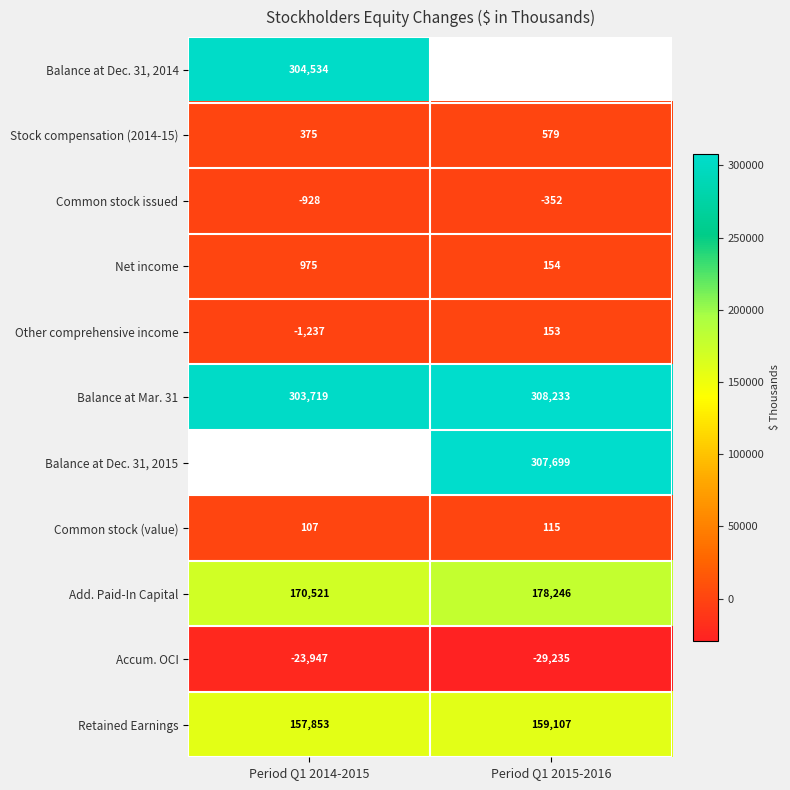

At how many categories does at least one series exceed 290768?

2